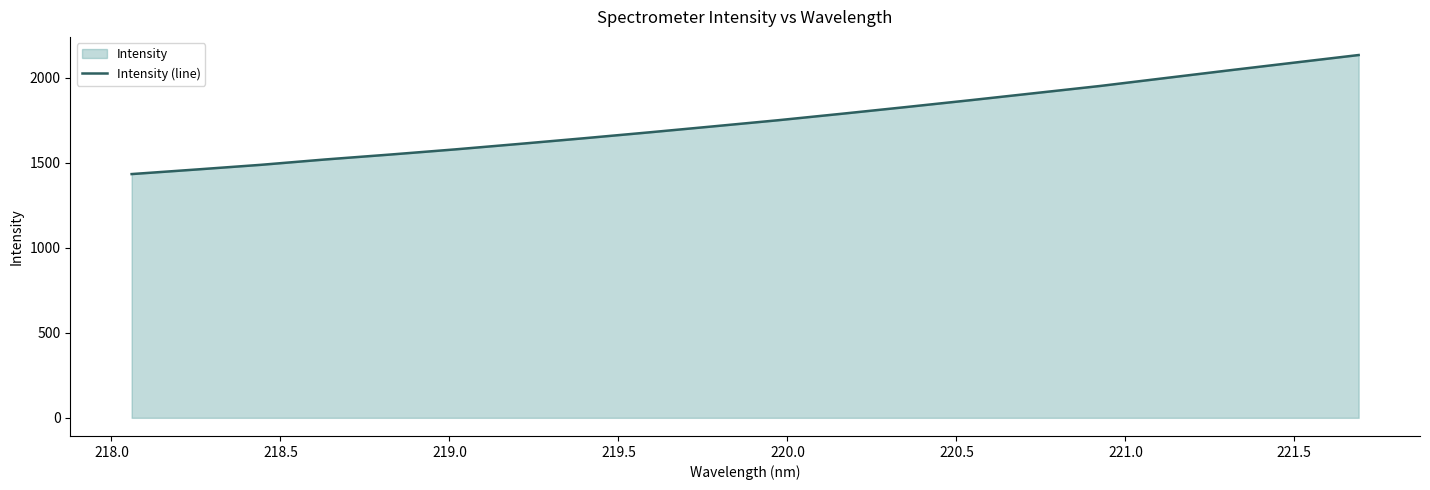

What is the greatest value displayed?

2134.5